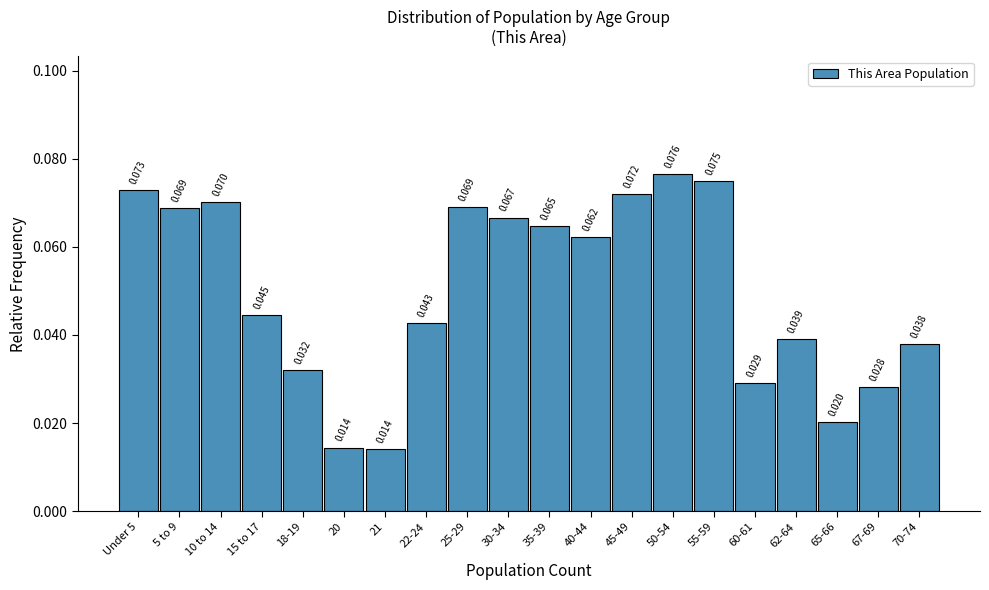

How many series are shown in this chart?

1